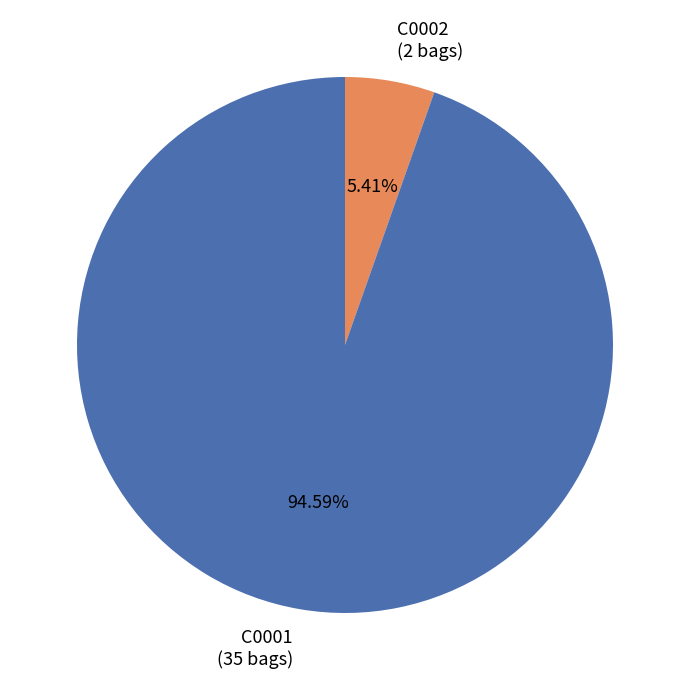

Is it true that C0002 is 12% of the pie?

False